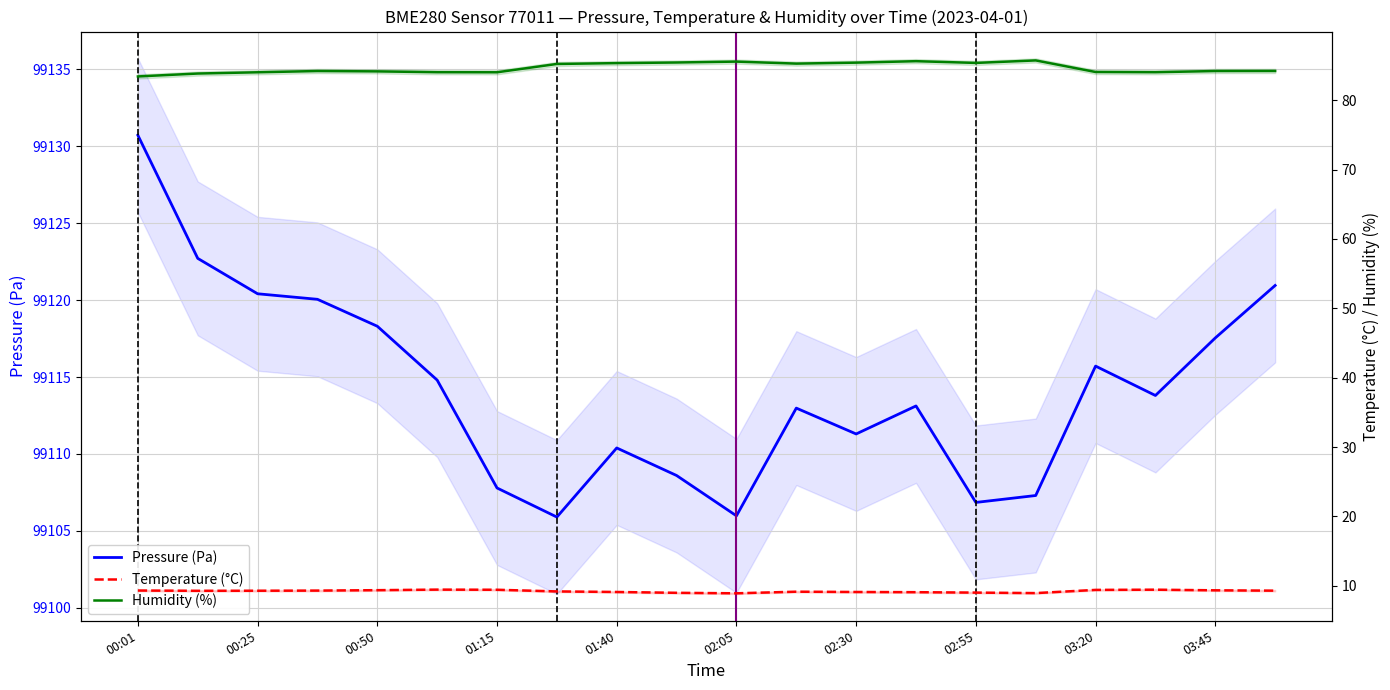

Reading right to left, extract all data points from this chart.

pressure: 99120.9	99117.5	99113.8	99115.7	99107.3	99106.9	99113.1	99111.3	99113.0	99106.0	99108.6	99110.4	99105.9	99107.8	99114.8	99118.3	99120.1	99120.4	99122.7	99130.7
temperature: 9.3	9.3	9.4	9.4	8.9	9.0	9.1	9.1	9.2	8.9	9.0	9.1	9.2	9.4	9.4	9.4	9.3	9.3	9.3	9.3
humidity: 84.2	84.2	84.0	84.1	85.7	85.4	85.6	85.4	85.3	85.6	85.4	85.3	85.2	84.0	84.0	84.2	84.2	84.0	83.8	83.4